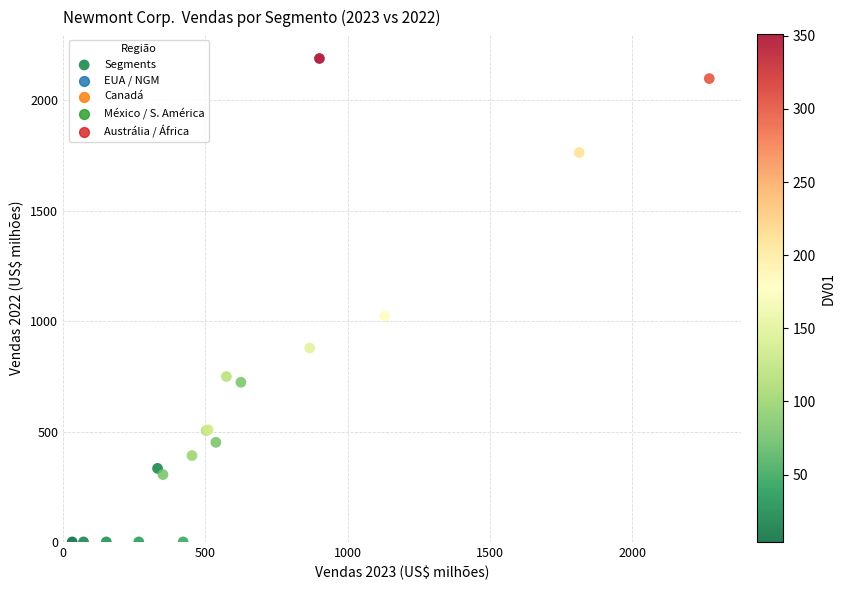

What Y value in the scatter plot is closest to 1094?

1023